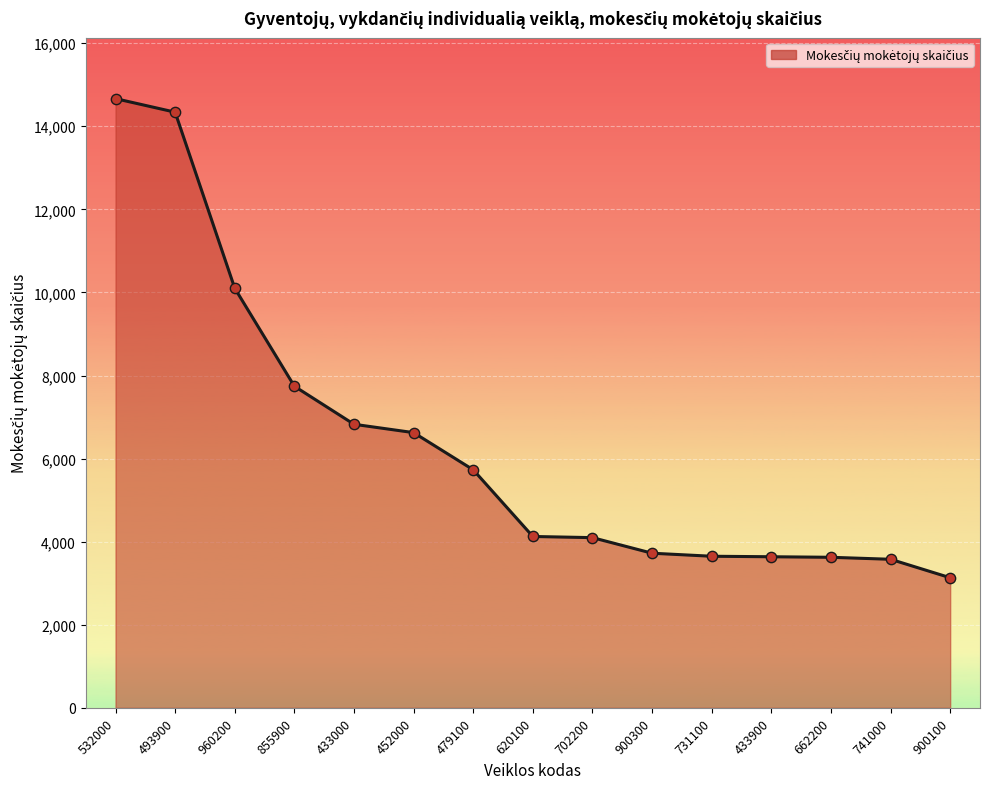

What is the change in value from 452000 to 433900?

-2988